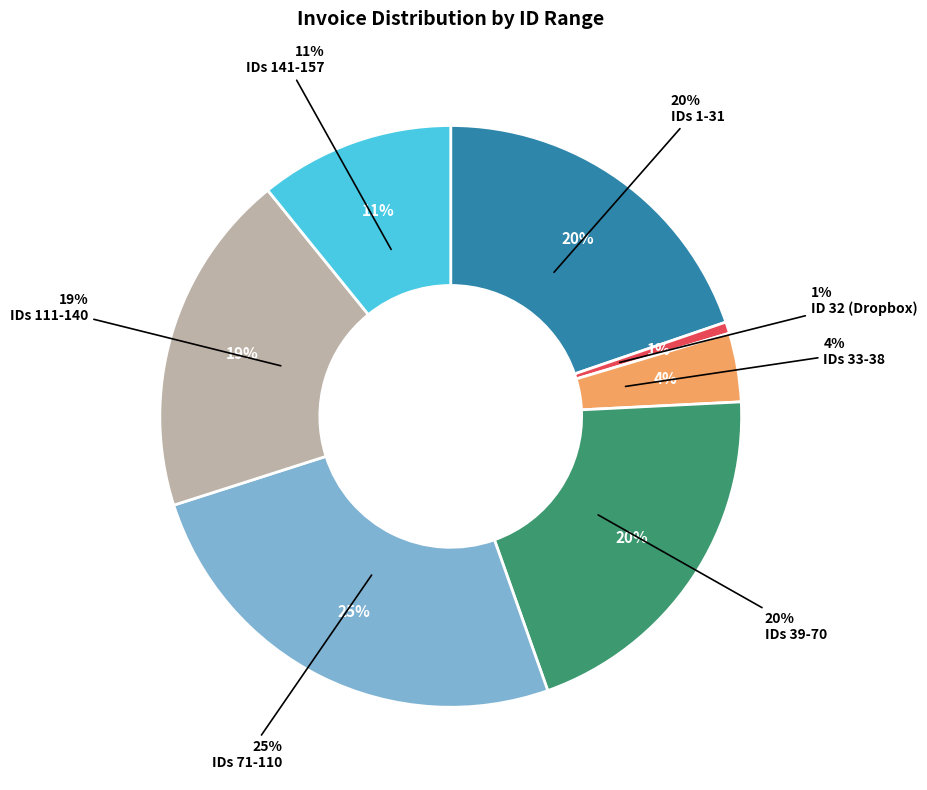

Which category has the smallest portion of the pie?

32